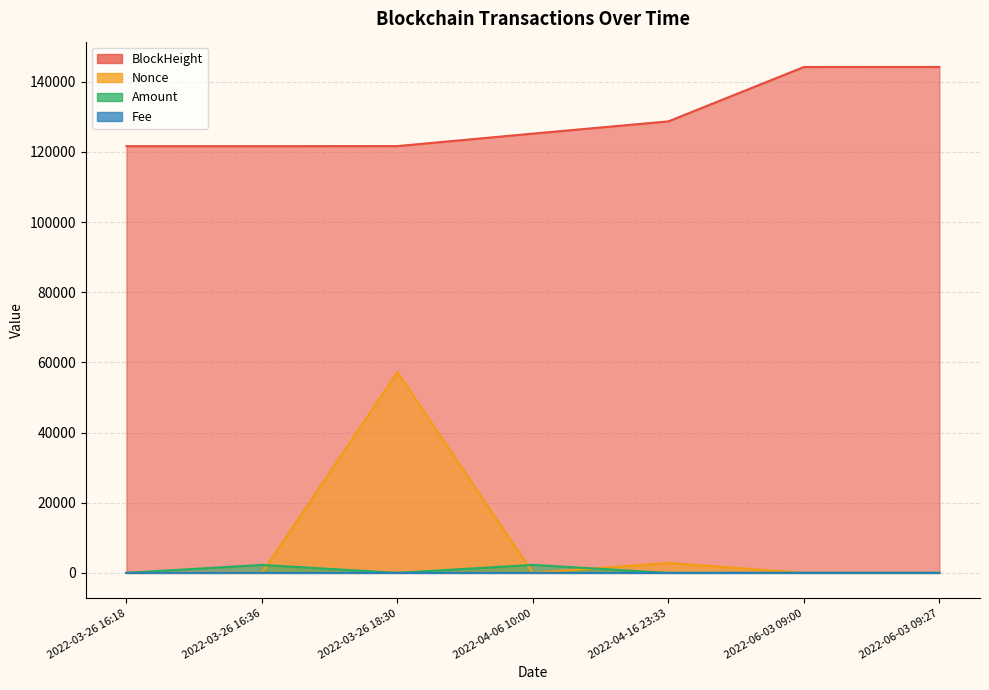

Reading left to right, list all the values displayed in this chart.

BlockHeight: 121649.0	121652.0	121678.0	125233.0	128723.0	144226.0	144235.0
Nonce: 2.0	3.0	57202.0	0.0	2830.0	4.0	1.0
Amount: 10.0	2275.0	1.1	2285.0	0.0	32.0	32.0
Fee: 0.0	0.2	0.0	0.1	0.0	0.2	0.0